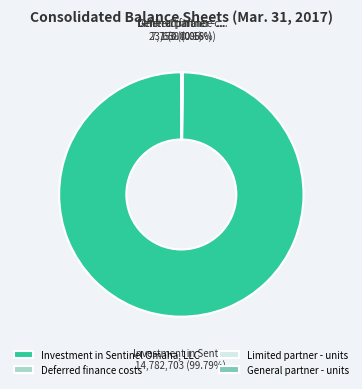

Rank the categories by value from lowest to highest.

General partner - units, Limited partner - units, Deferred finance costs, Investment in Sentinel Omaha, LLC